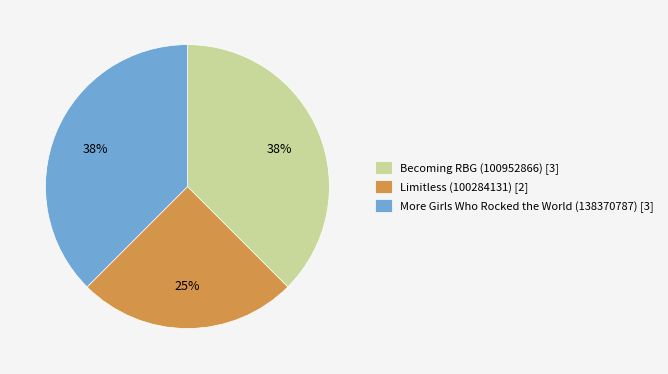

Approximately how many times larger is the value at Becoming RBG (100952866) compared to Limitless (100284131)?

1.5